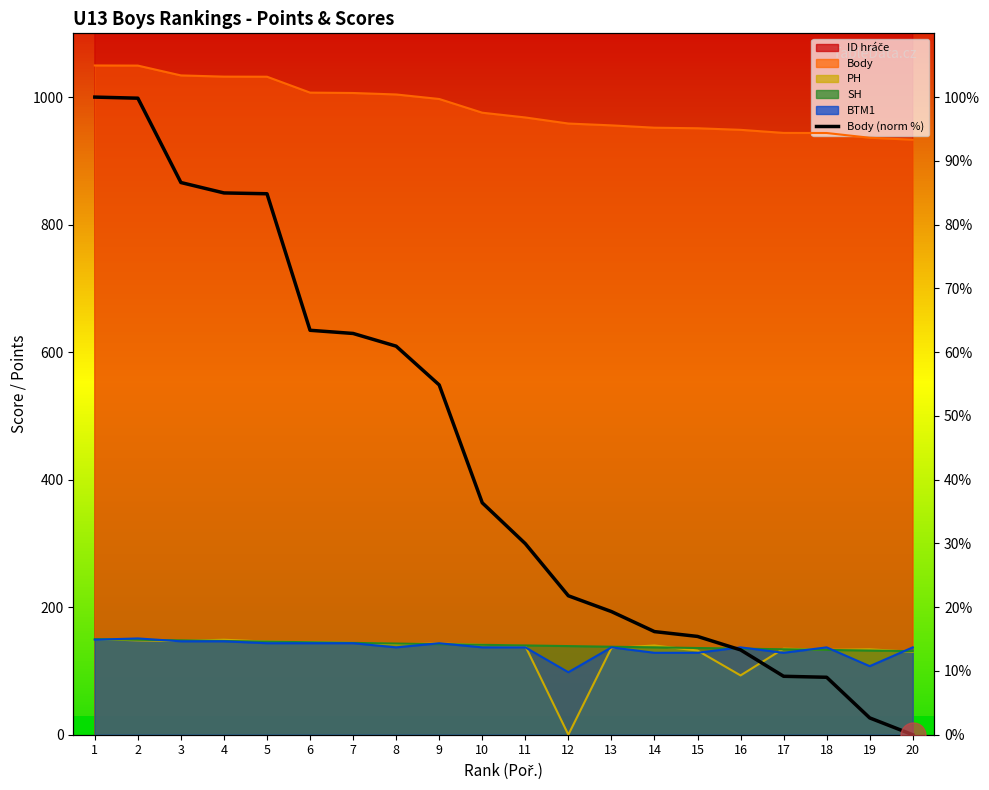

True or false: there are more than 1 points higher than both neighbors.

False